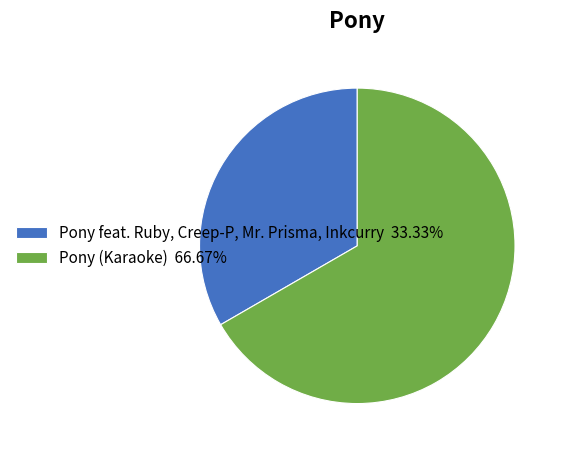

What is the ratio of the value at Pony feat. Ruby, Creep-P, Mr. Prisma, Inkcurry to the value at Pony (Karaoke)?

0.5